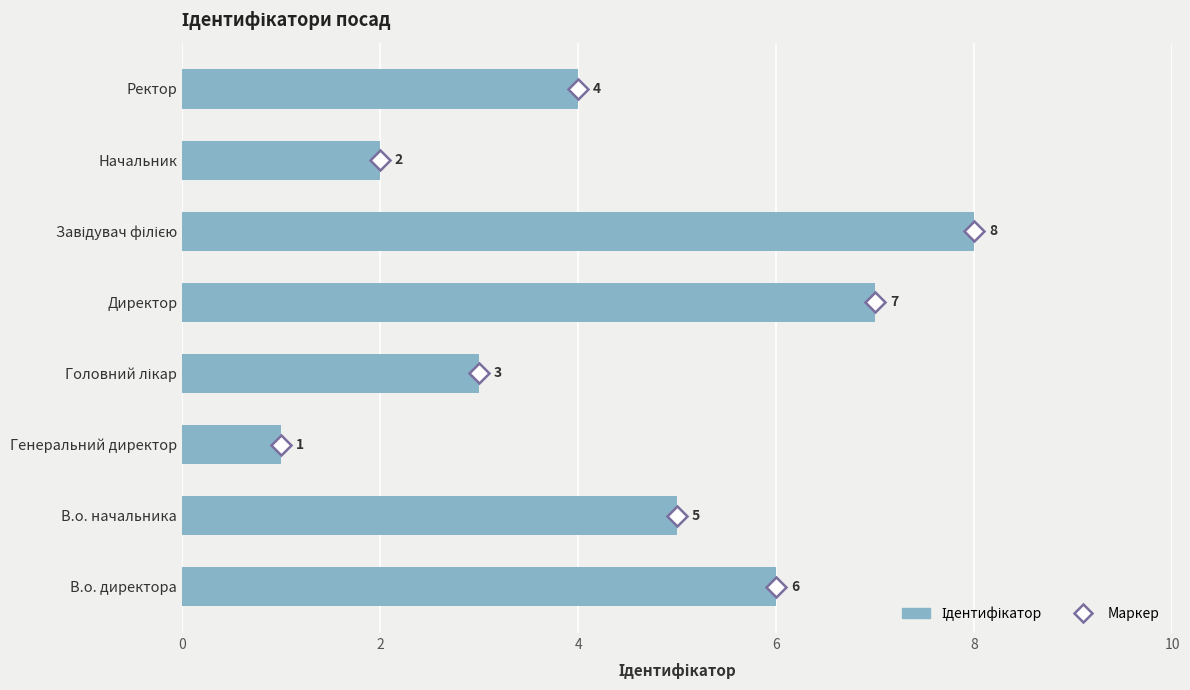

What is the sum of the values at Генеральний директор and Ректор?

5